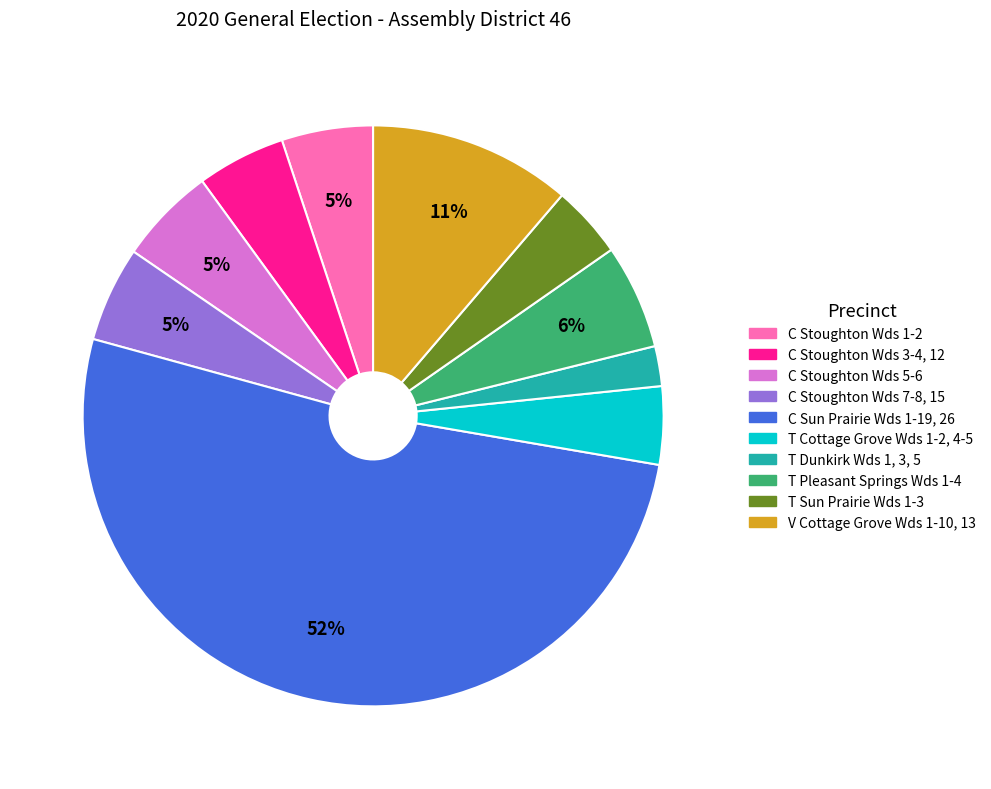

Is there a majority slice in this chart?

Yes